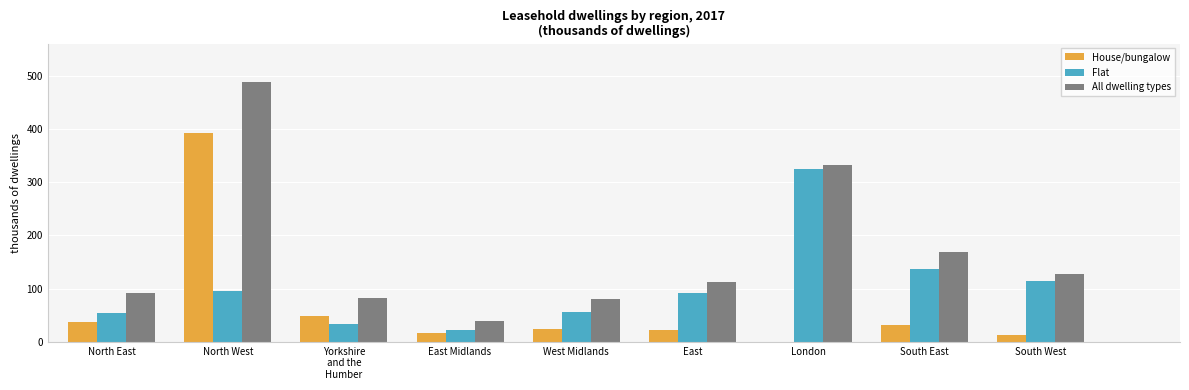

Which category has the highest value in the House/bungalow series?

North West